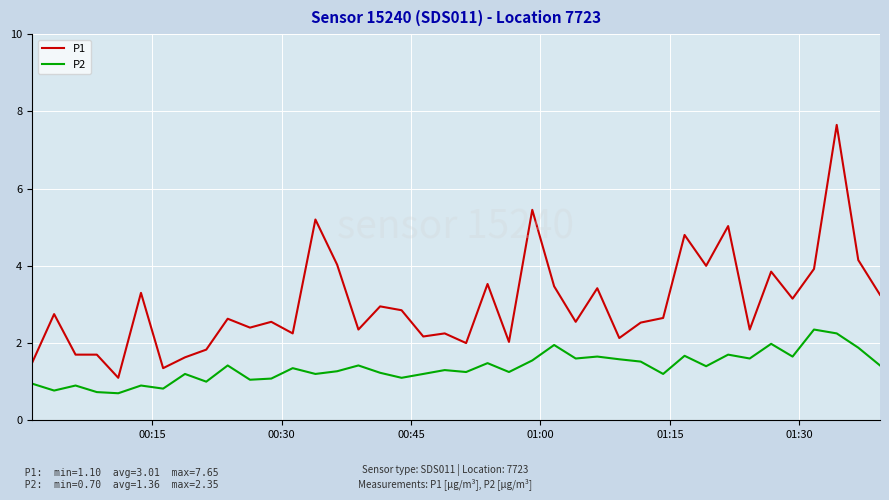

True or false: P2 and P1 cross at least once.

False